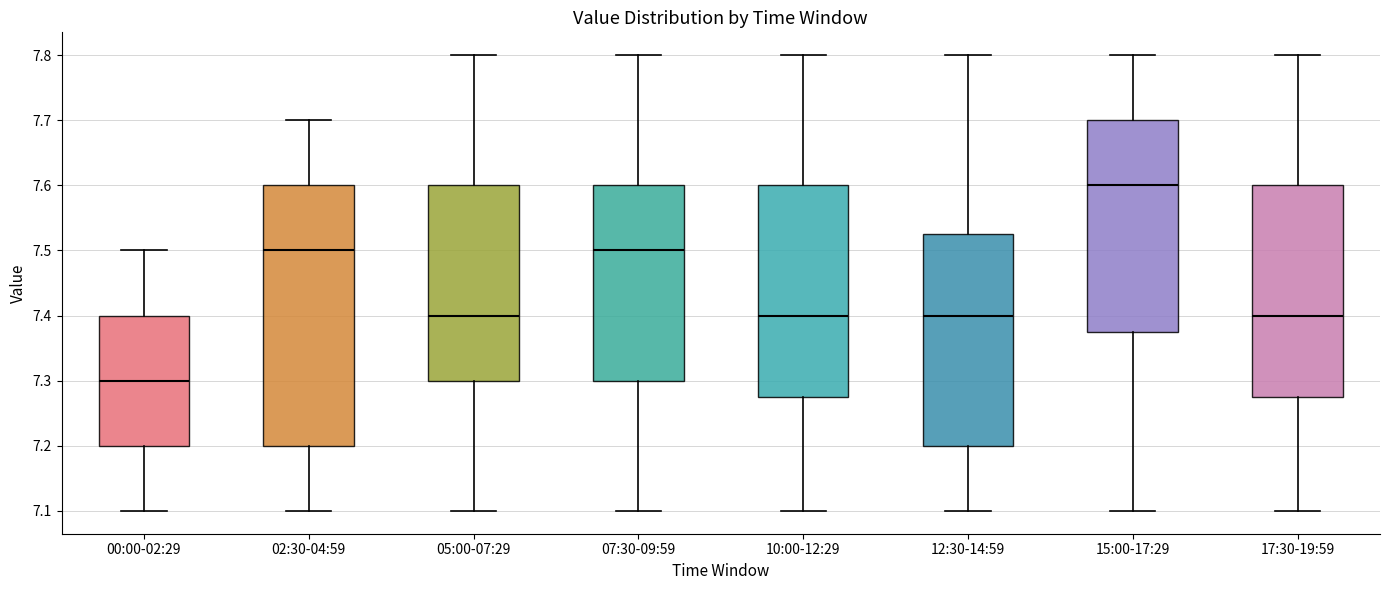

Where is the lower edge of the box for 05:00-07:29 on the y-axis? The values are not printed on the chart, so give them approximately, as read against the axis.

7.30